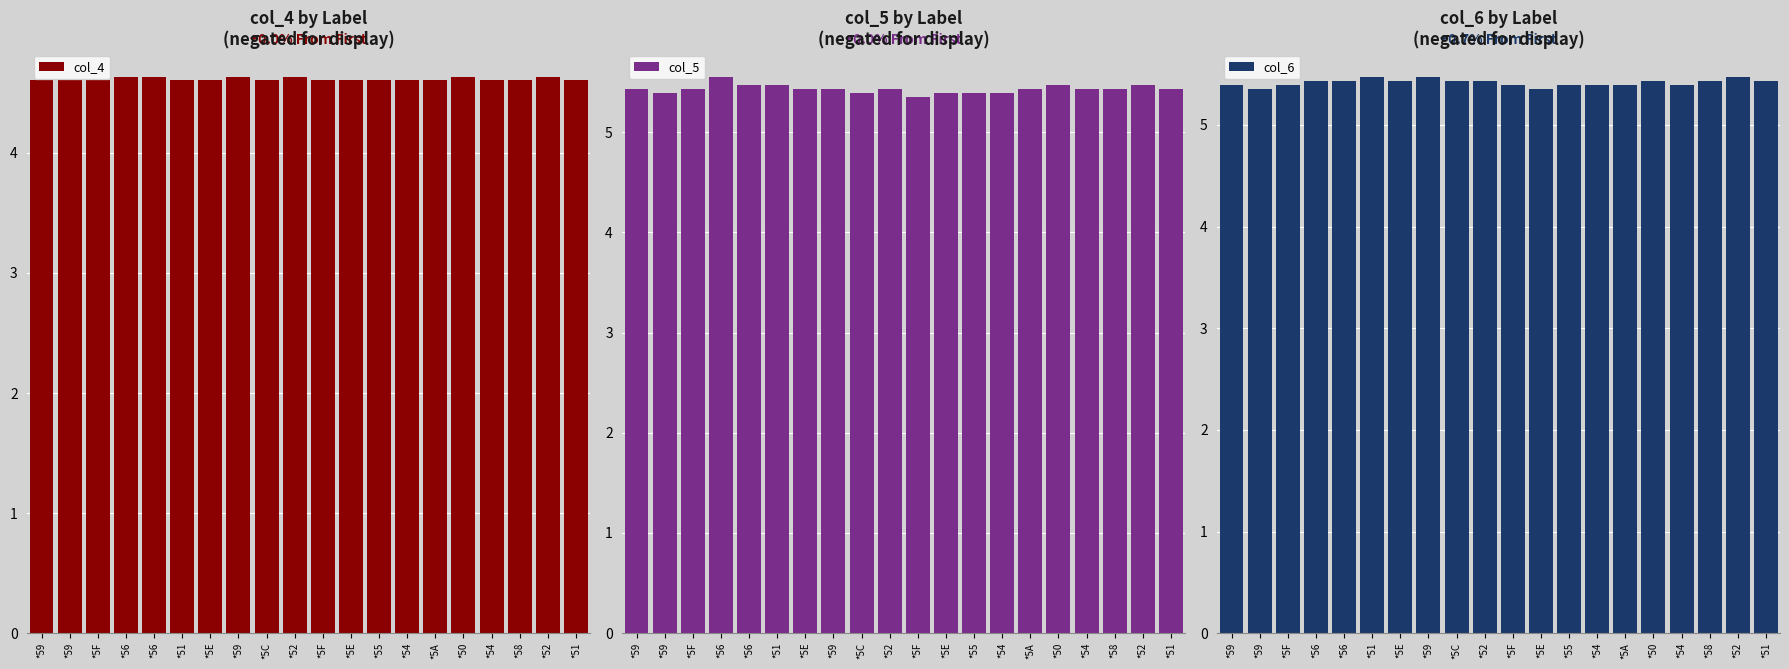

The col_6 series shows 5.4 at *5F. True or false?

True